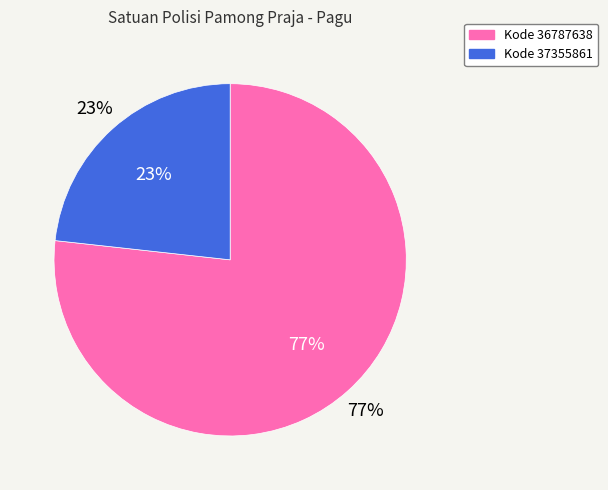

What percentage is NOT represented by 36787638?

23.3%